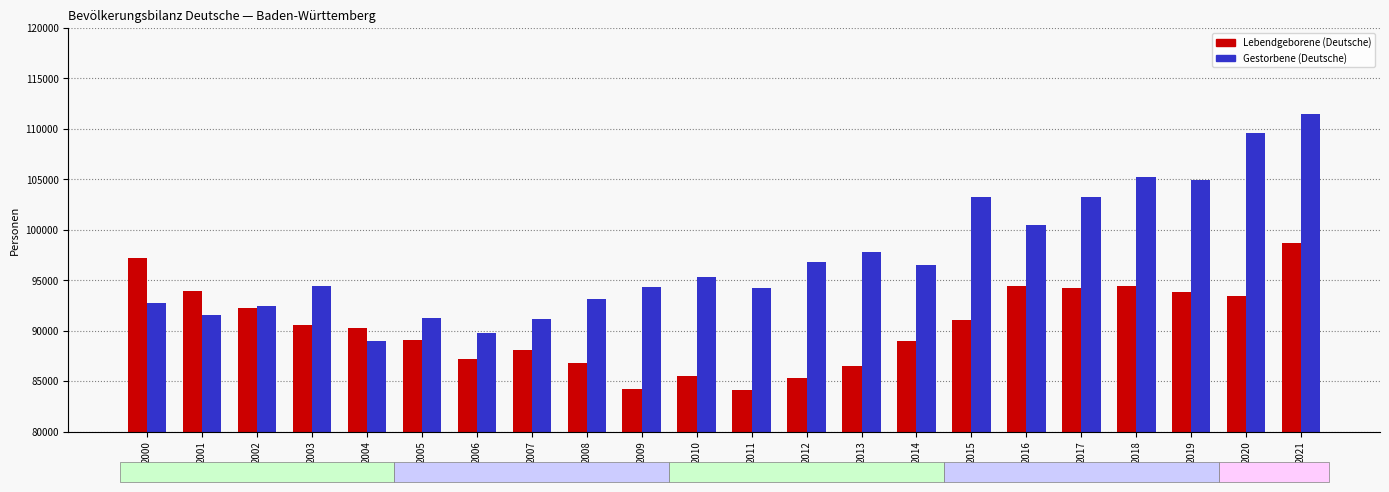

Which category has the highest value across all series?

2021